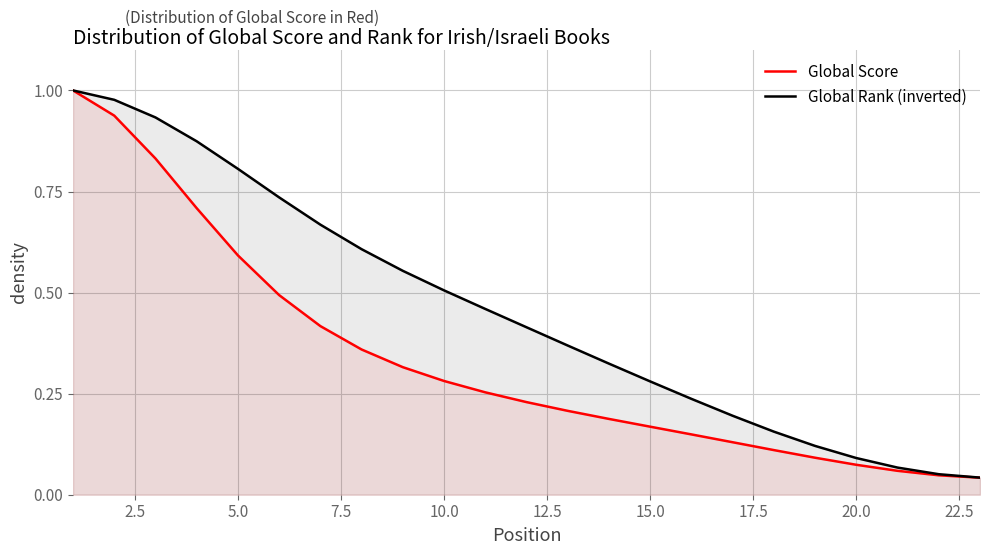

Rank the series by their average value, from highest to lowest.

Global Rank (inverted), Global Score